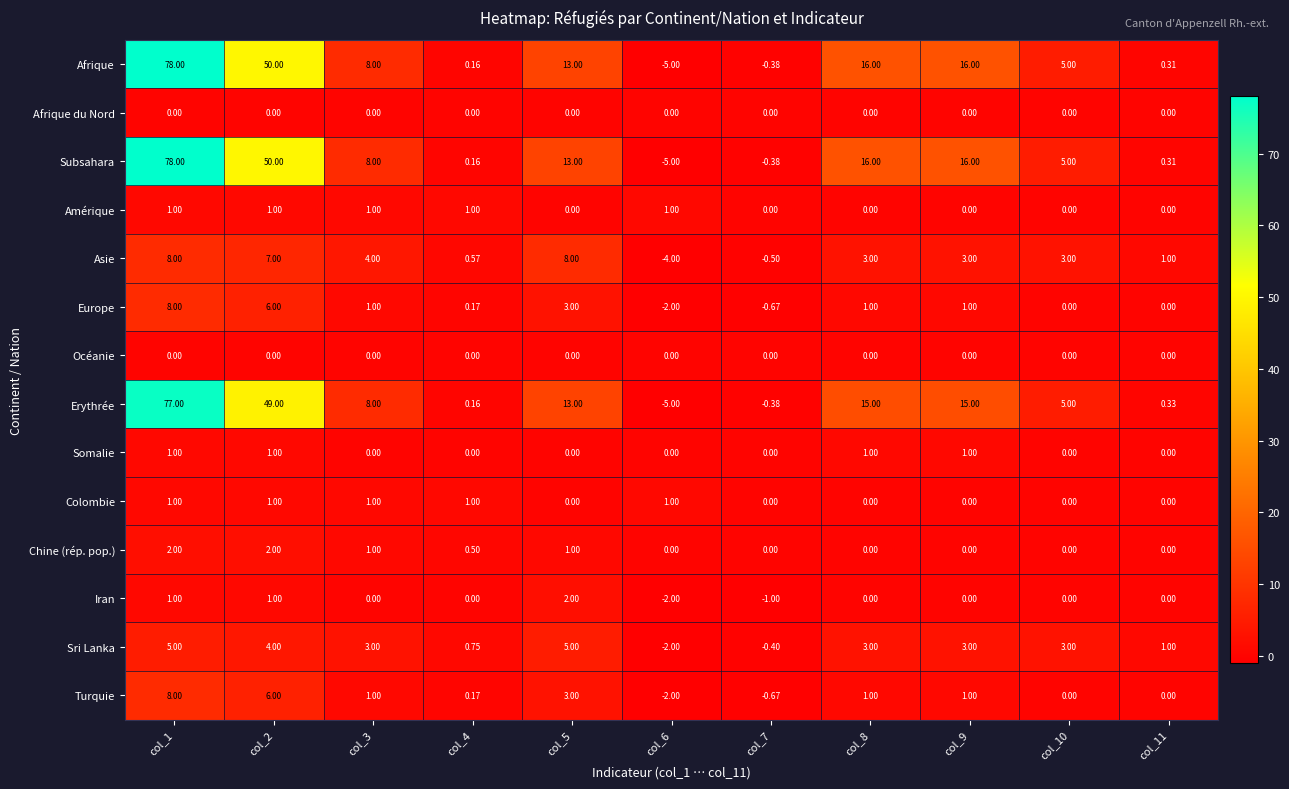

What is the spread (max minus min) of values at col_8?

16.0